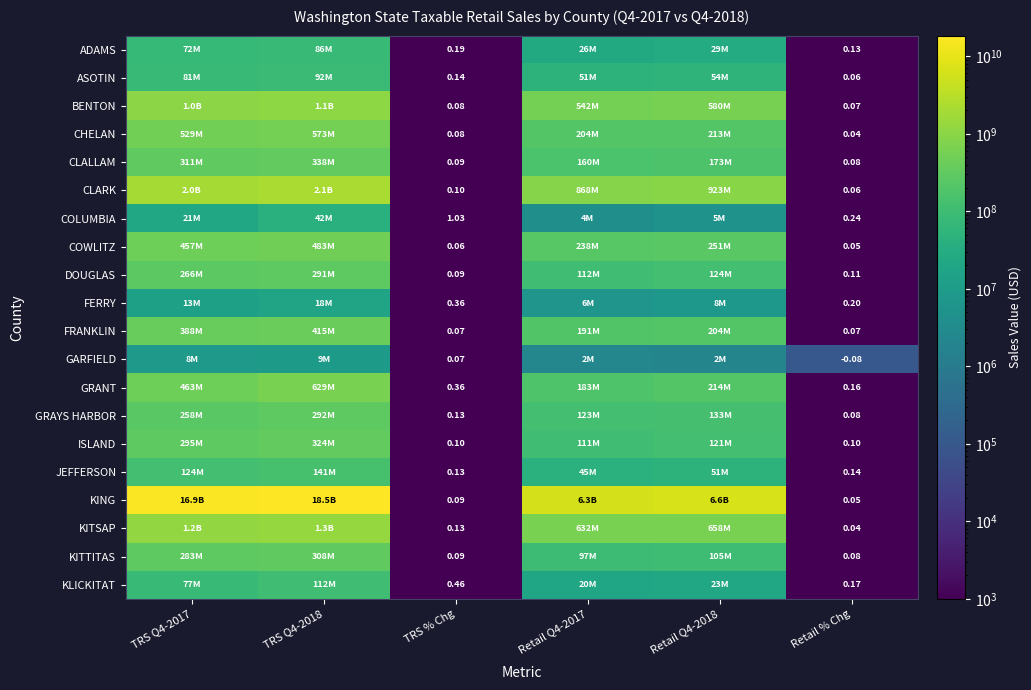

What is the maximum value shown in the chart?

18454448756.0